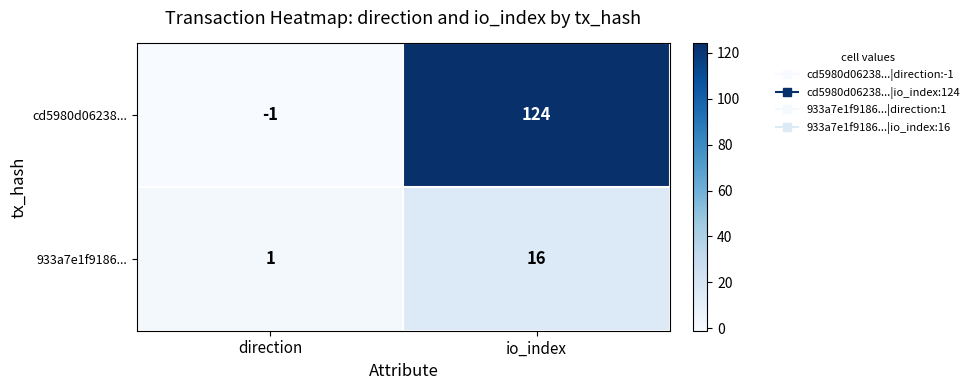

What is the difference between the 933a7e1f9186... values at io_index and direction?

15